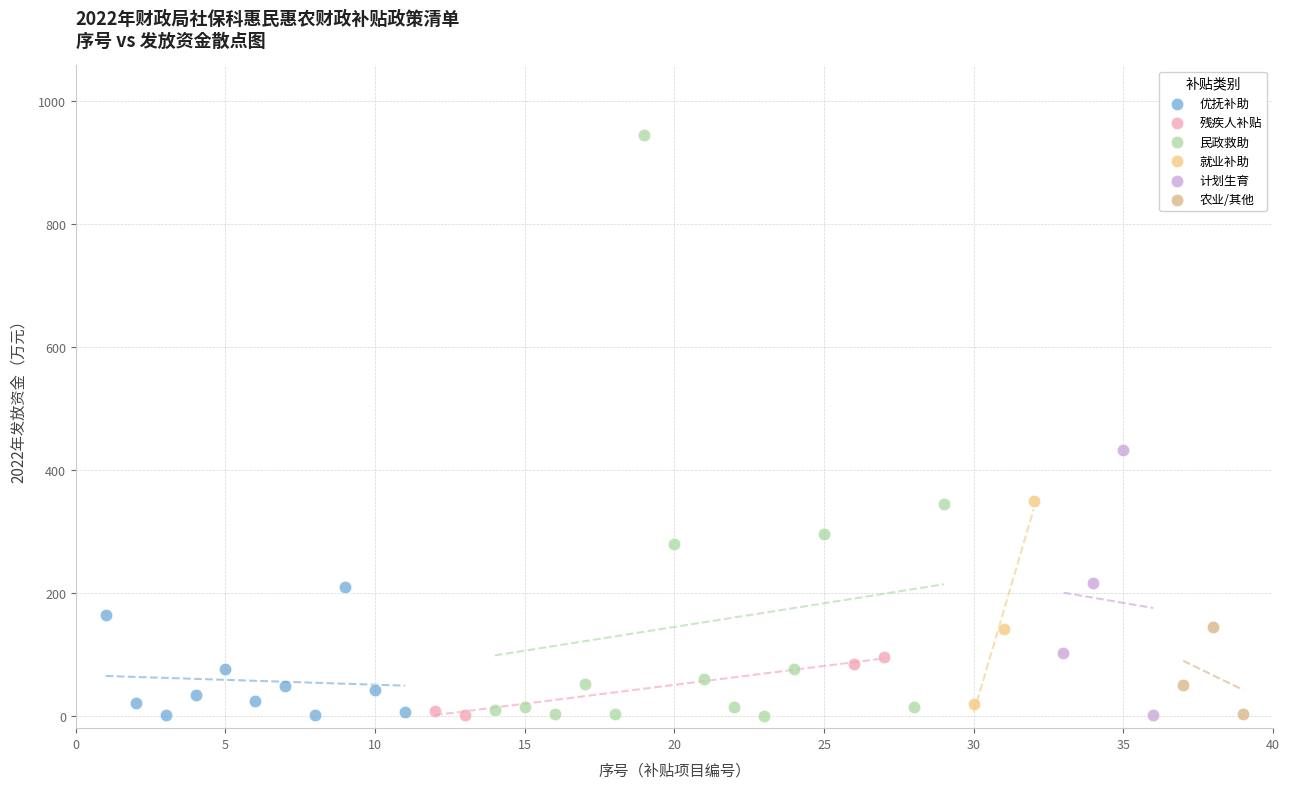

What are all the series names shown in the legend?

优抚补助, 残疾人补贴, 民政救助, 就业补助, 计划生育, 农业/其他